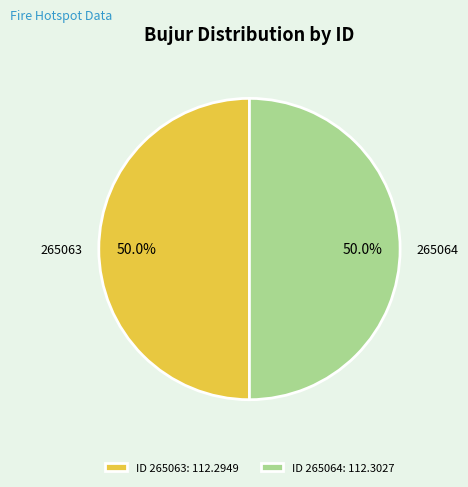

What percentage do 265063 and 265064 together represent?

100.0%